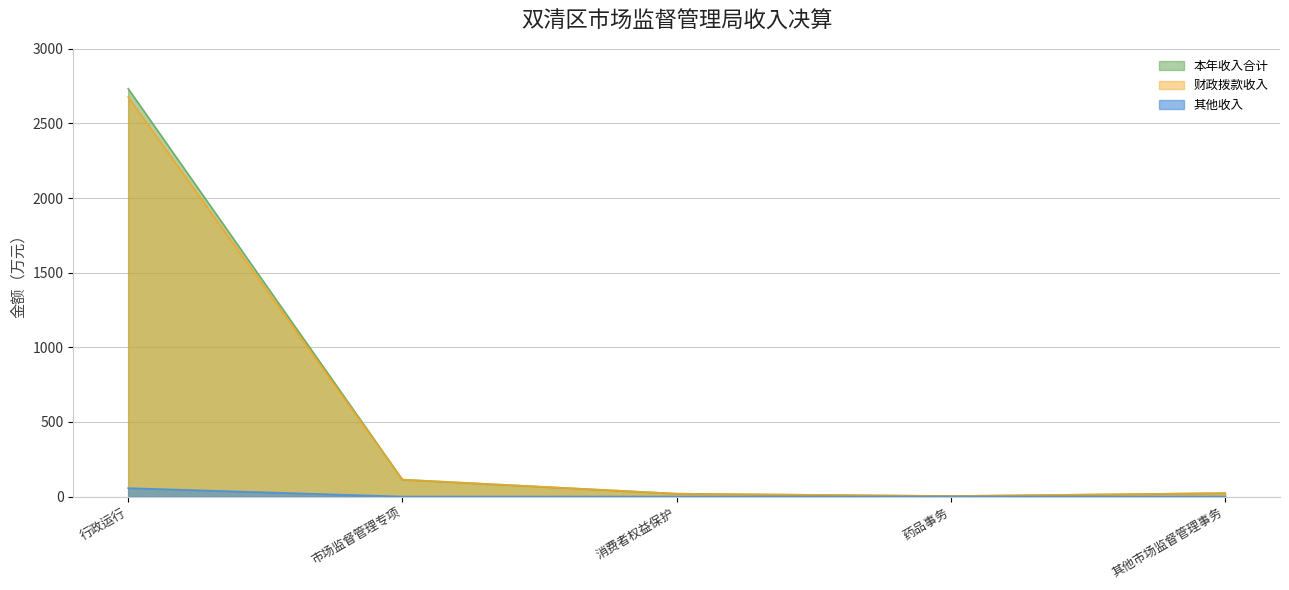

What position from the right is 其他市场监督管理事务?

1